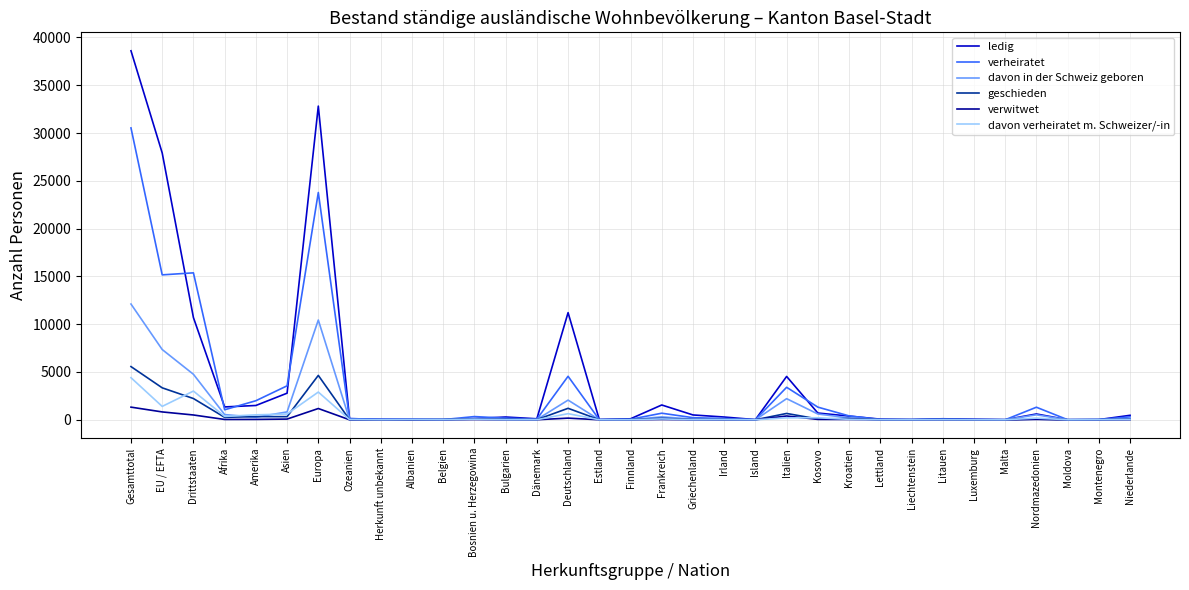

What is the lowest value of the ledig series?

5